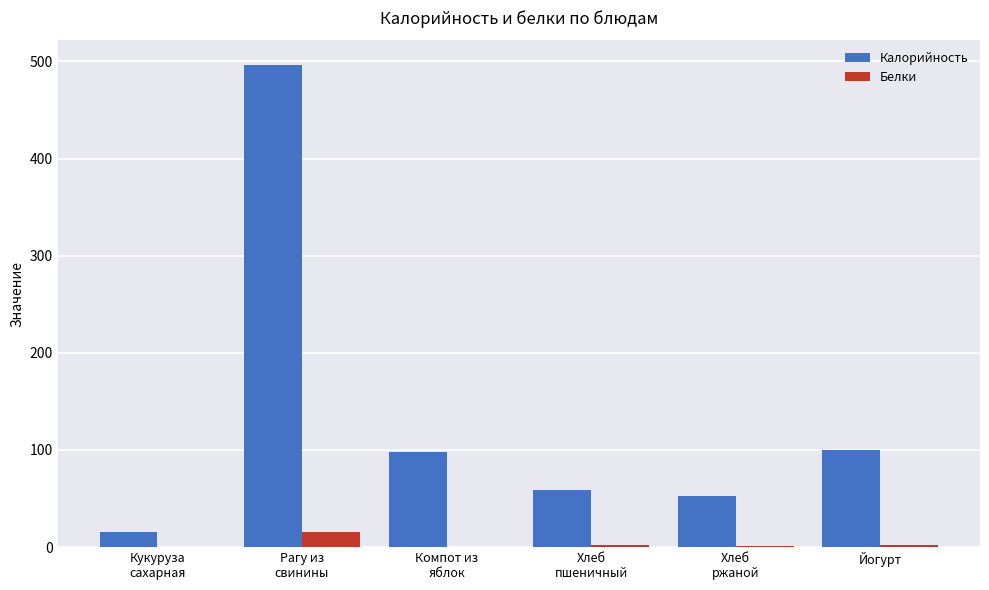

Which series has the largest total across all categories?

Калорийность